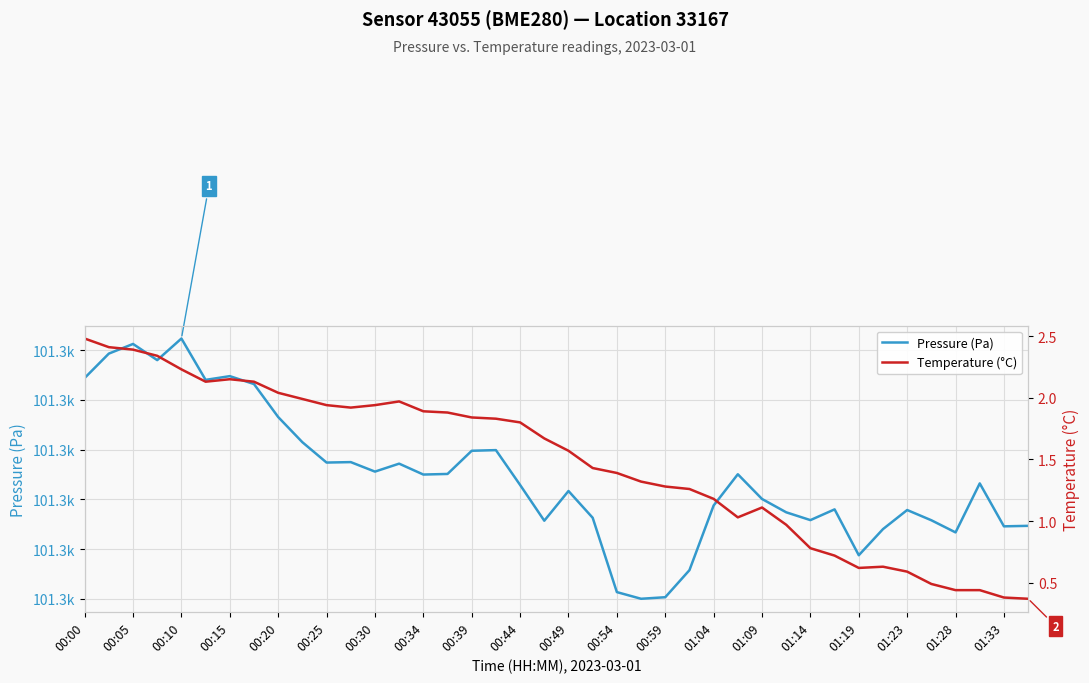

True or false: Temperature (°C) and Pressure (Pa) cross at least once.

False